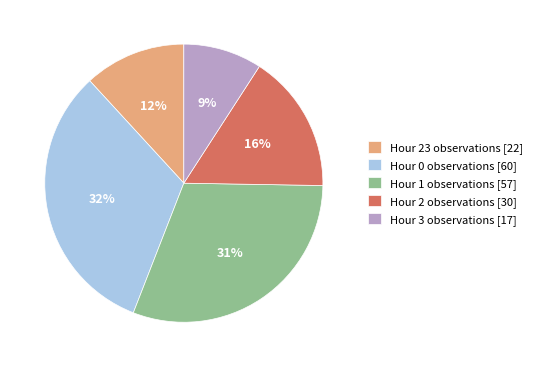

Rank the categories by value from highest to lowest.

Hour 0 observations [60], Hour 1 observations [57], Hour 2 observations [30], Hour 23 observations [22], Hour 3 observations [17]